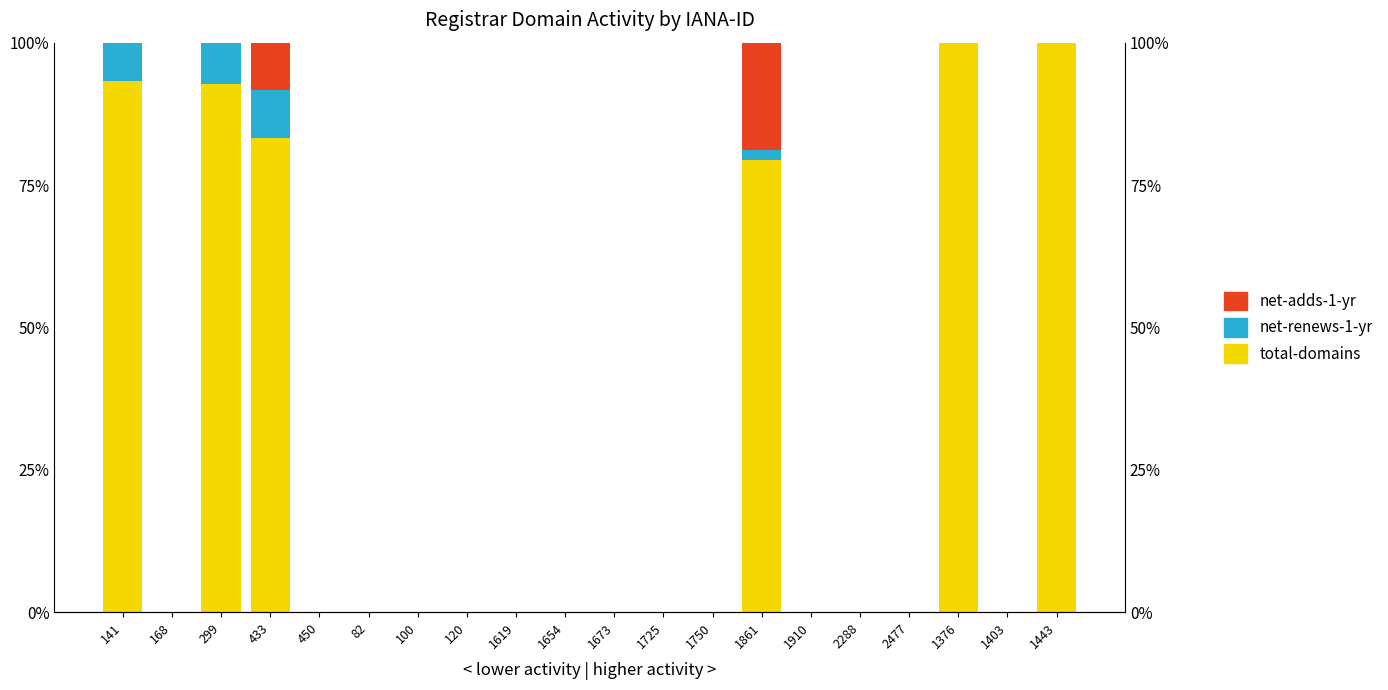

What are all the series names shown in the legend?

total-domains, net-renews-1-yr, net-adds-1-yr